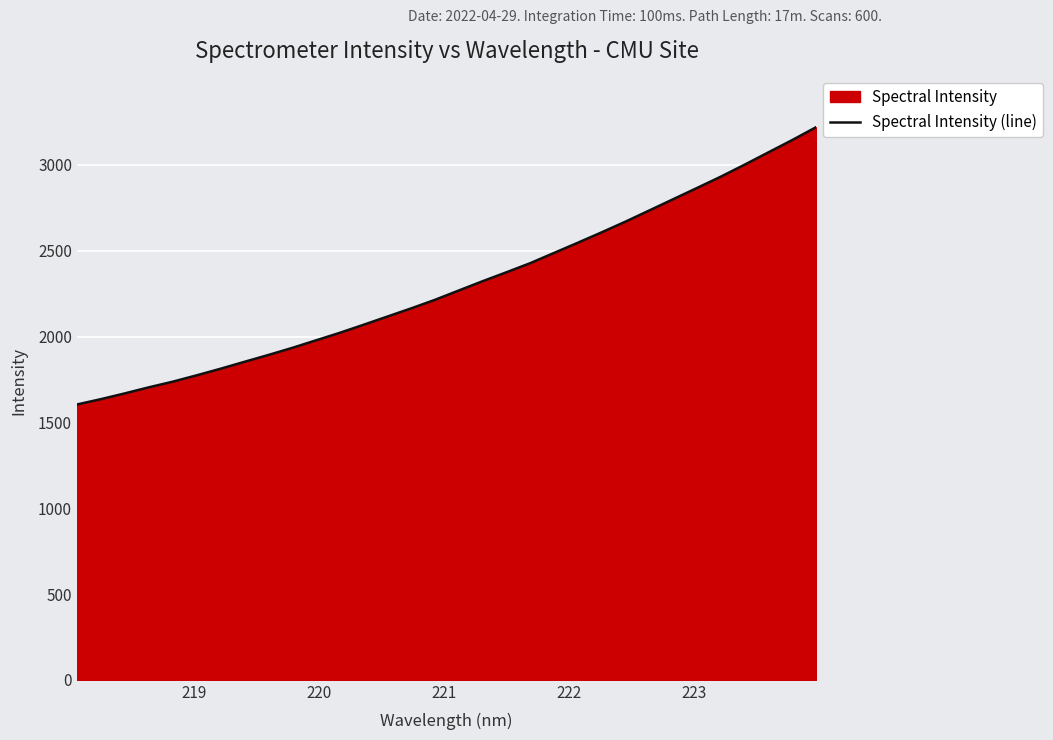

What is the difference between the maximum and minimum values?

1615.8